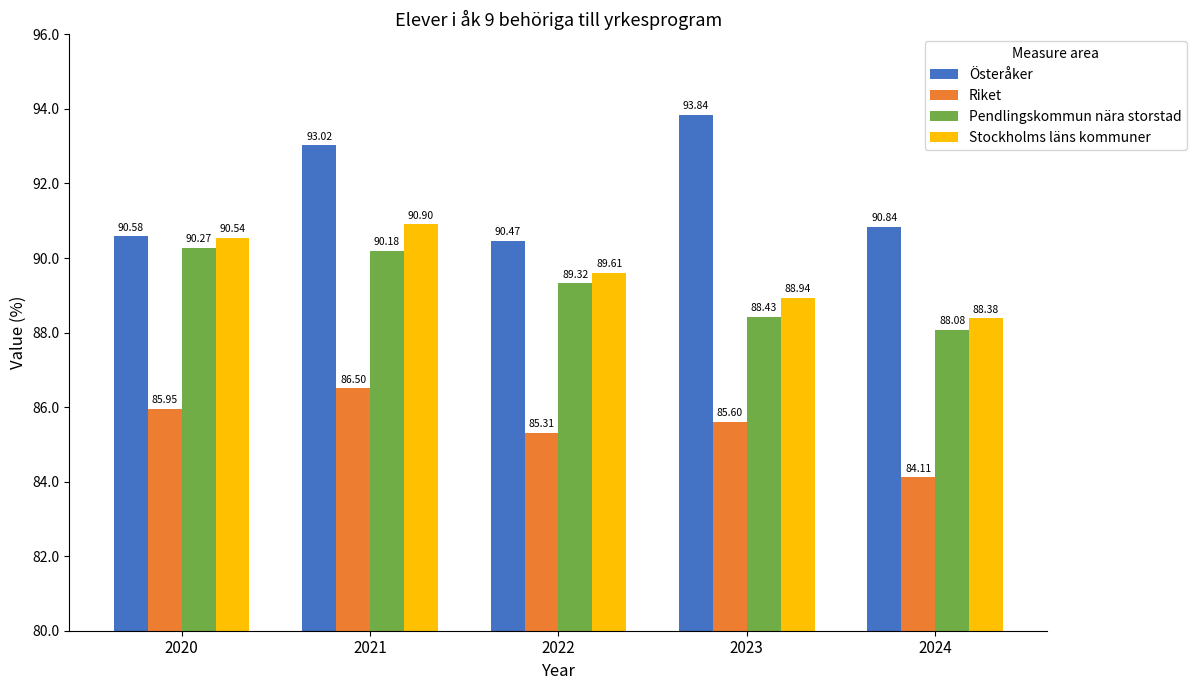

Reading left to right, list all the values displayed in this chart.

Österåker: 2020=90.6	2021=93.0	2022=90.5	2023=93.8	2024=90.8
Riket: 2020=86.0	2021=86.5	2022=85.3	2023=85.6	2024=84.1
Pendlingskommun nära storstad: 2020=90.3	2021=90.2	2022=89.3	2023=88.4	2024=88.1
Stockholms läns kommuner: 2020=90.5	2021=90.9	2022=89.6	2023=88.9	2024=88.4